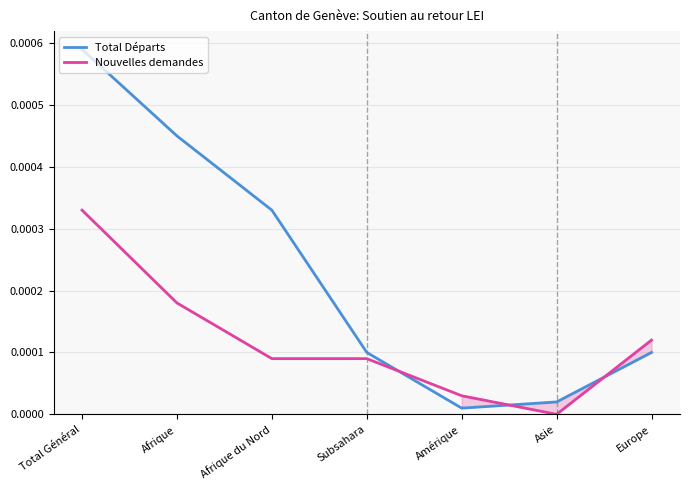

Where is the first local minimum for Total Départs?

Amérique